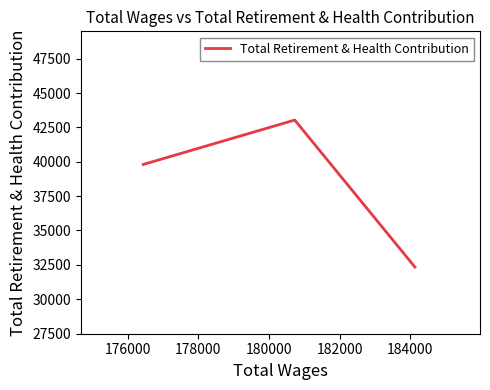

What is the greatest value displayed?

43036